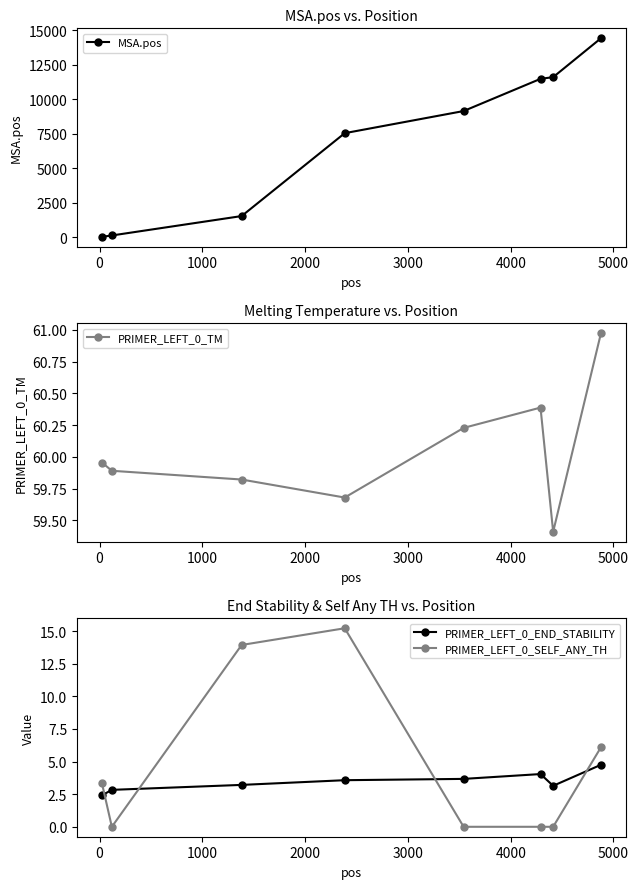

List the series in order of their peak value, lowest first.

PRIMER_LEFT_0_END_STABILITY, PRIMER_LEFT_0_SELF_ANY_TH, PRIMER_LEFT_0_TM, MSA.pos